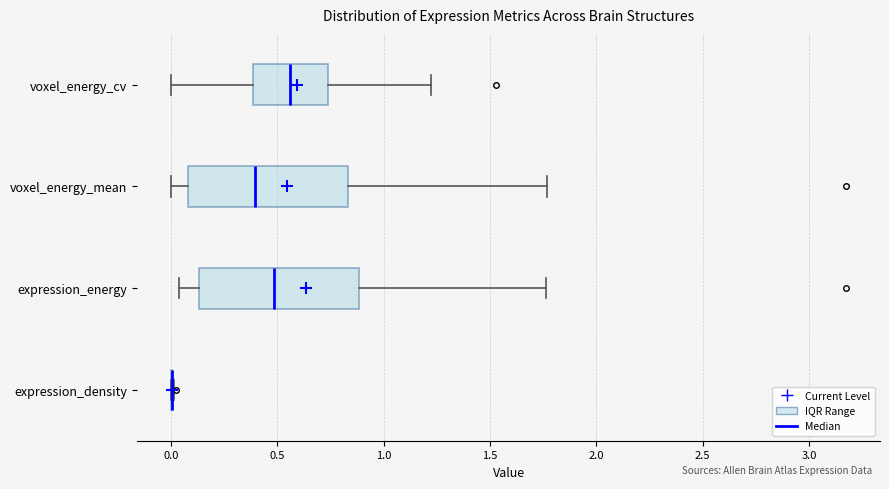

Reading bottom to top, transcribe this box plot: for each box, give where its median line is, the range the box spans, and where its two whiskers end, as read against the x-axis. The values are not printed on the chart, so give them approximately, as read against the axis.

expression_density: box collapsed to a line at 0.00, whiskers 0.00 to 0.00
expression_energy: median 0.50, box 0.15 to 0.90, whiskers 0.05 to 1.75
voxel_energy_mean: median 0.40, box 0.10 to 0.85, whiskers 0.00 to 1.75
voxel_energy_cv: median 0.55, box 0.40 to 0.75, whiskers 0.00 to 1.20